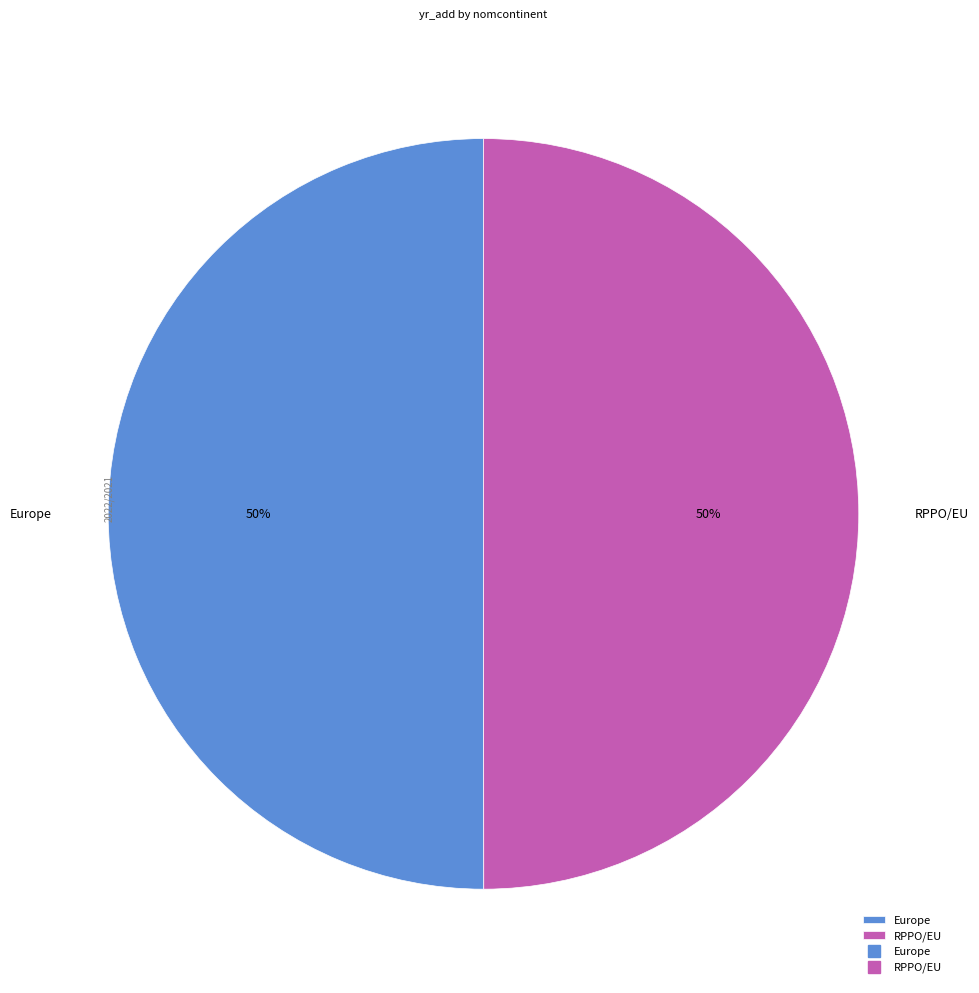

How many segments does this pie chart have?

2